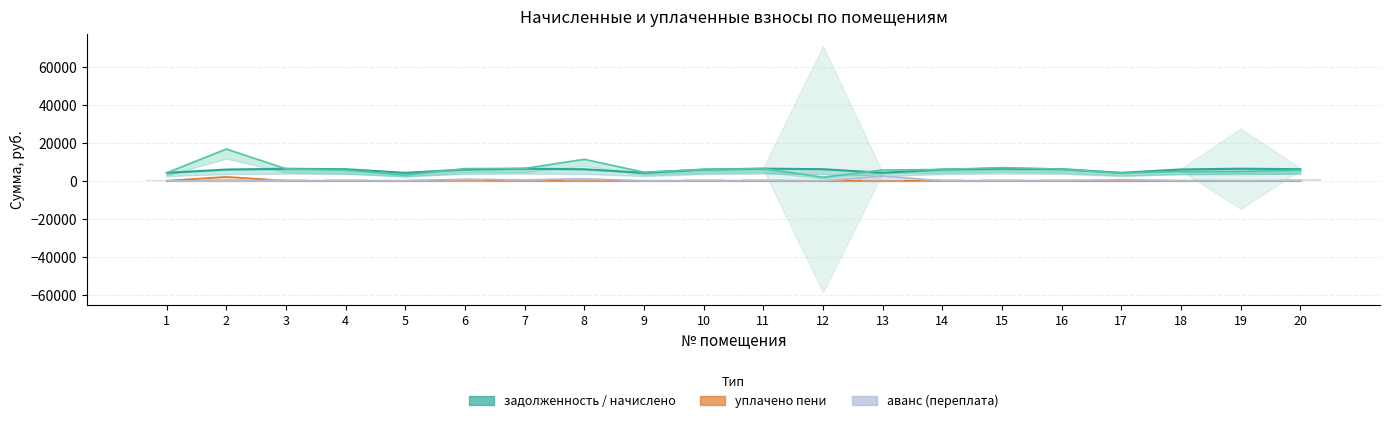

What is the difference between the values at 17 and 18?

1736.6